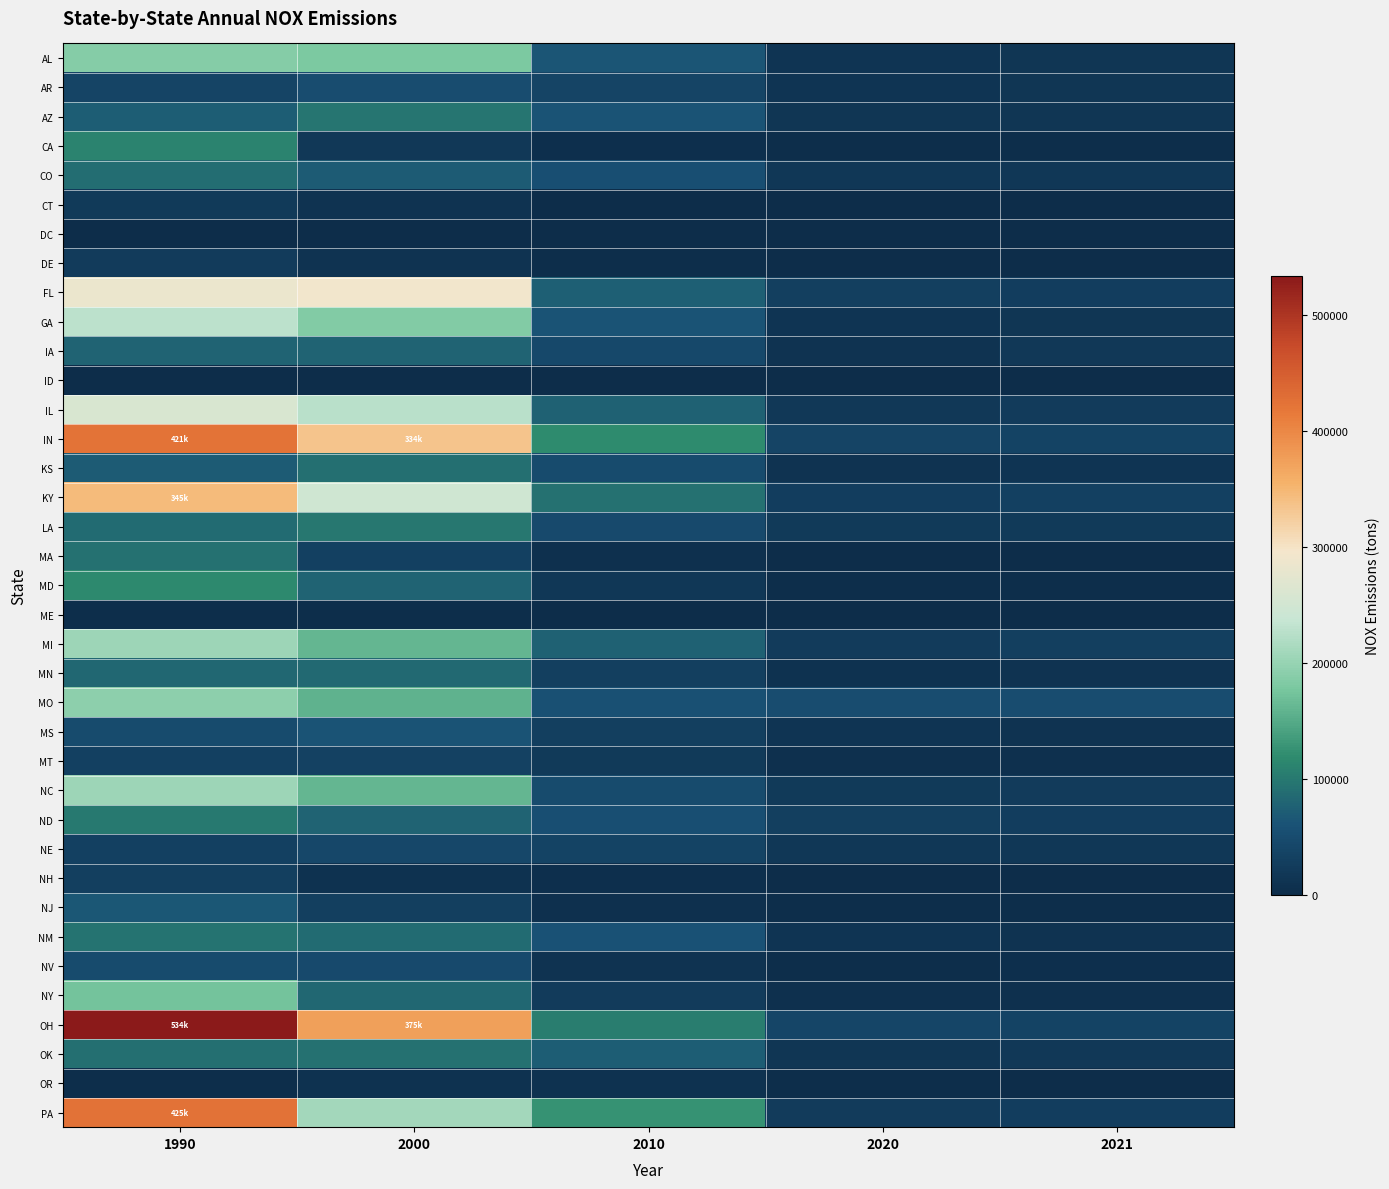

List the series in order of their peak value, highest first.

OH, PA, IN, KY, FL, IL, GA, MI, NC, MO, AL, NY, MD, CA, ND, LA, AZ, NM, OK, MA, KS, CO, MN, IA, NJ, MS, AR, NV, NE, MT, NH, DE, CT, OR, ME, DC, ID